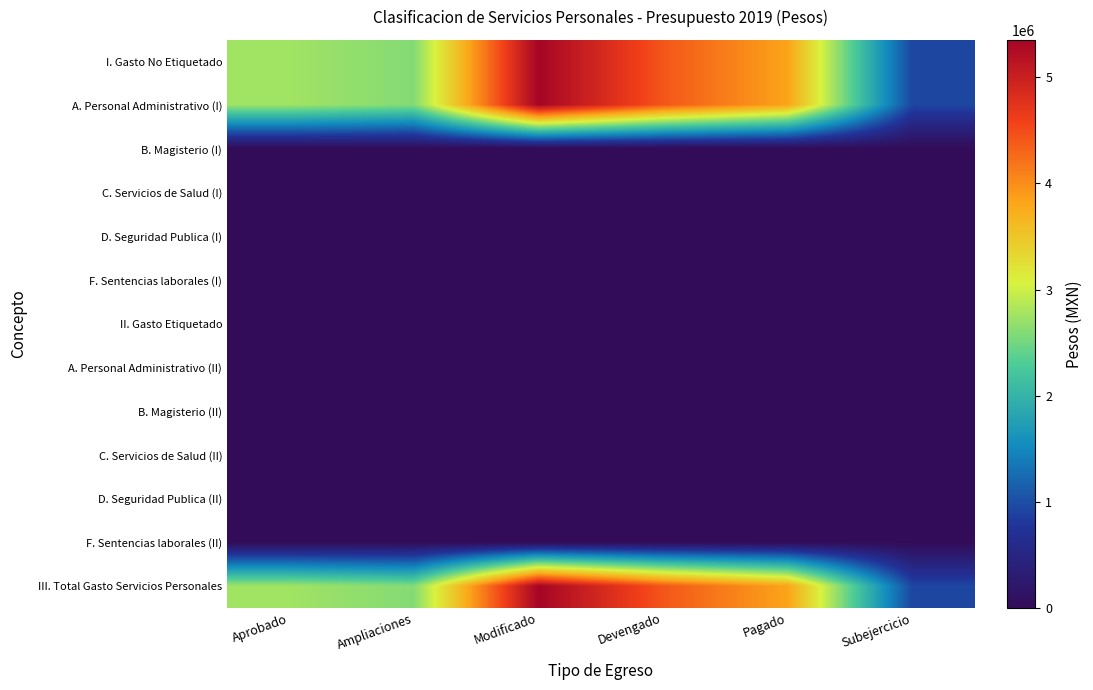

List the series in order of their peak value, highest first.

I. Gasto No Etiquetado, A. Personal Administrativo (I), III. Total Gasto Servicios Personales, B. Magisterio (I), C. Servicios de Salud (I), D. Seguridad Publica (I), F. Sentencias laborales (I), II. Gasto Etiquetado, A. Personal Administrativo (II), B. Magisterio (II), C. Servicios de Salud (II), D. Seguridad Publica (II), F. Sentencias laborales (II)